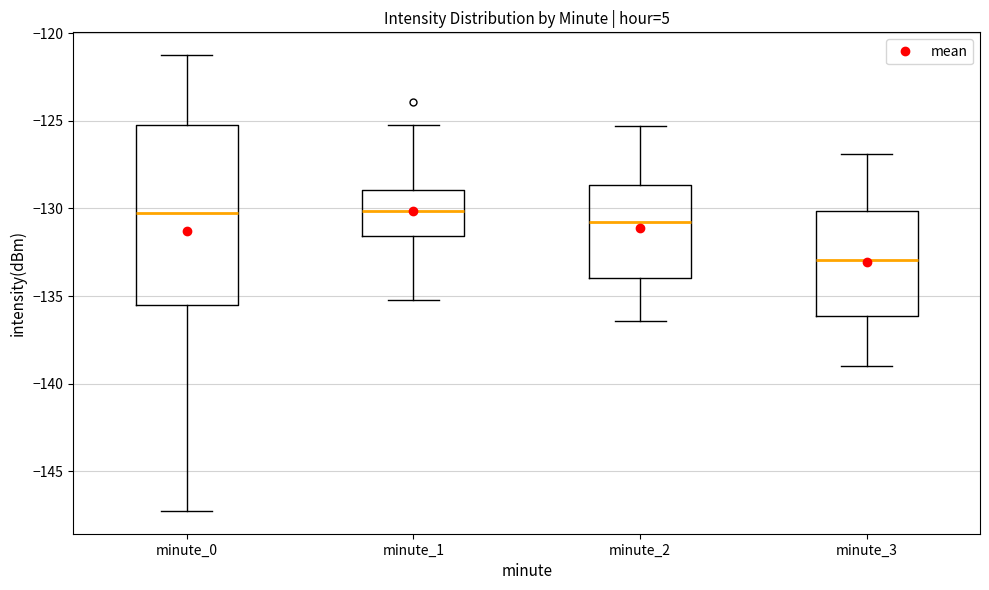

Reading left to right, read every box against the y-axis: the position of its median line, the range the box covers, and the ends of its whiskers. The values are not printed on the chart, so give them approximately, as read against the axis.

minute_0: median -130.0, box -135.5 to -125.5, whiskers -147.5 to -121.5
minute_1: median -130.0, box -131.5 to -129.0, whiskers -135.0 to -125.0
minute_2: median -130.5, box -134.0 to -128.5, whiskers -136.5 to -125.5
minute_3: median -133.0, box -136.0 to -130.0, whiskers -139.0 to -127.0